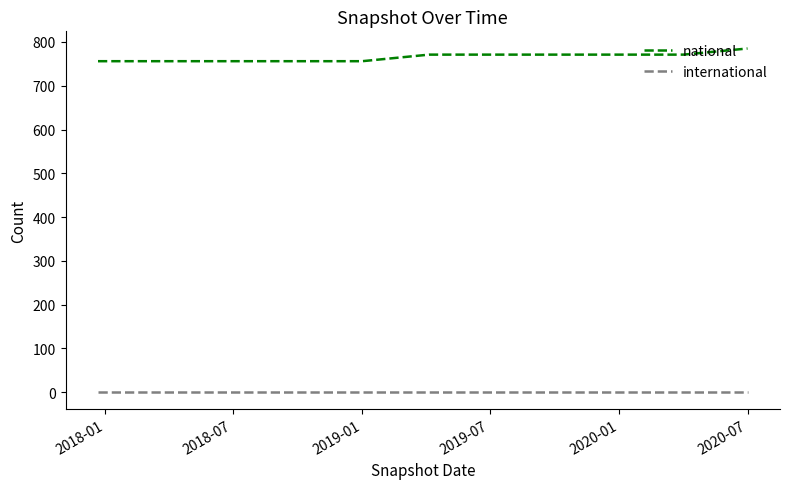

Which series has the largest total across all categories?

national